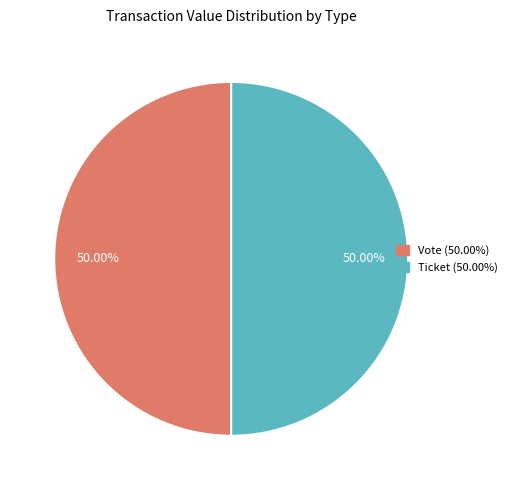

Approximately how many times larger is the value at Vote compared to Ticket?

1.0